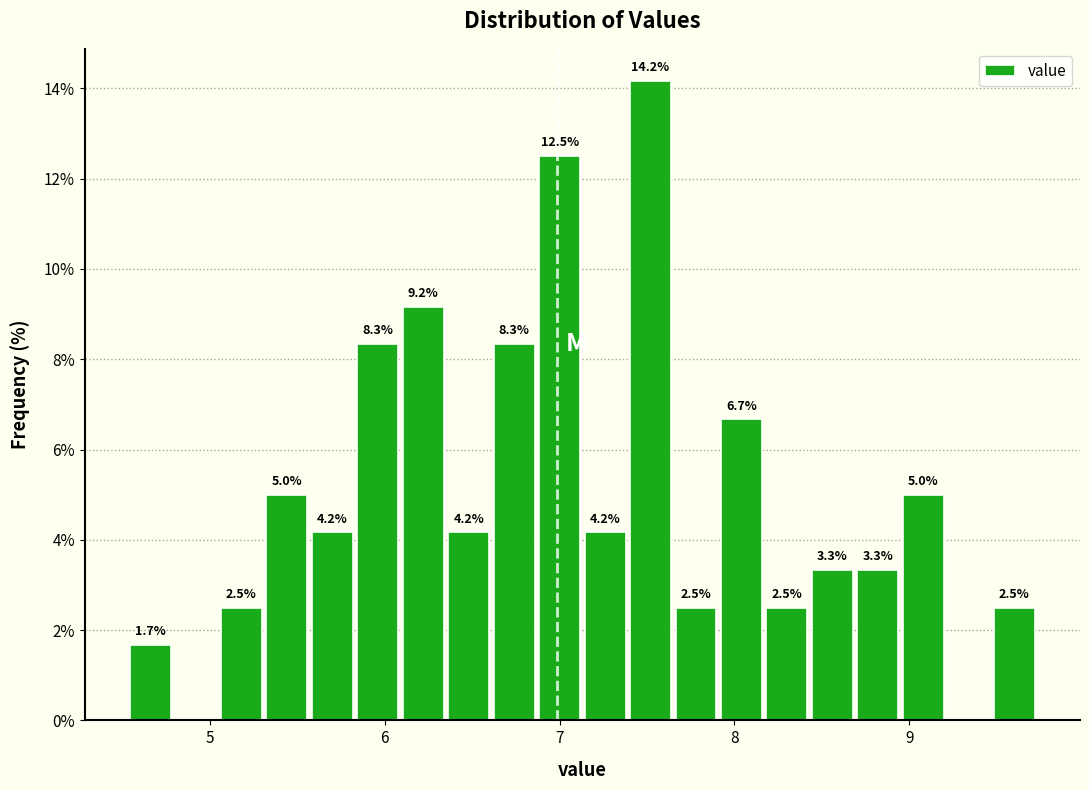

Around what value on the x-axis is the tallest bar? Give the approximate position of its centre, as read against the axis.

7.5